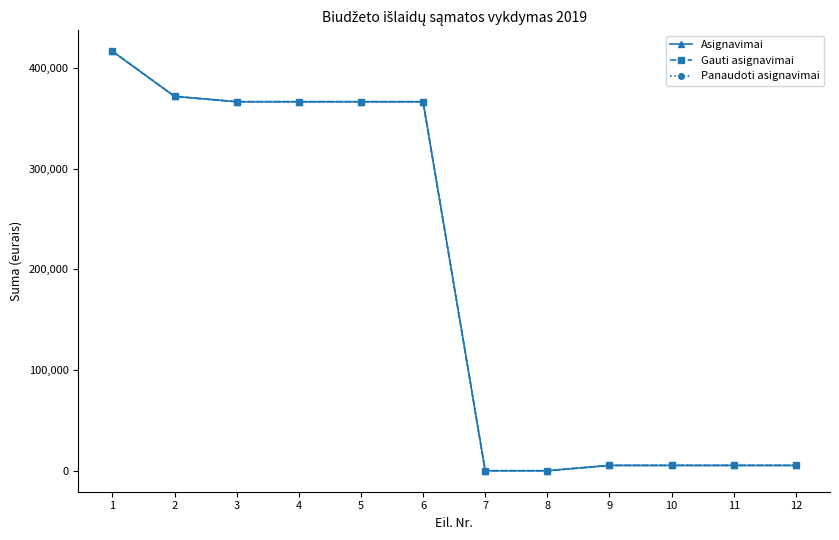

Reading left to right, transcribe all the data shown in this chart.

Asignavimai: 416685.0	371915.0	366600.0	366600.0	366600.0	366600.0	0.0	0.0	5315.0	5315.0	5315.0	5315.0
Gauti asignavimai: 416685.0	371915.0	366600.0	366600.0	366600.0	366600.0	0.0	0.0	5315.0	5315.0	5315.0	5315.0
Panaudoti asignavimai: 416684.9	371914.1	366598.7	366598.7	366598.7	366598.7	0.0	0.0	5315.4	5315.4	5315.4	5315.4